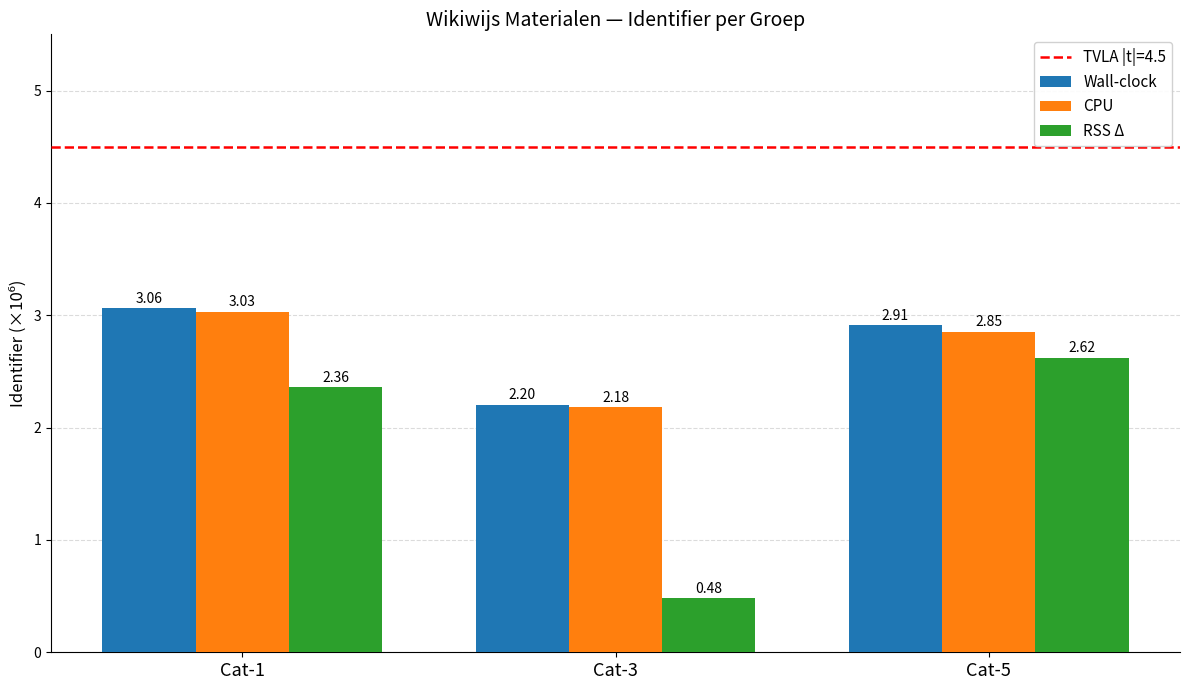

What is the value of the CPU bar at the 2nd from the left?

2.2